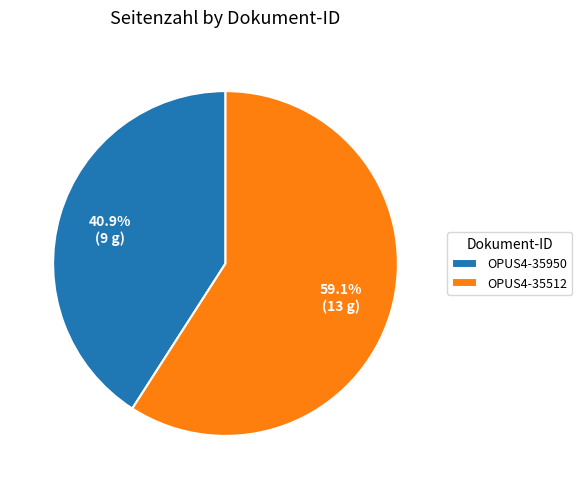

Which slice is the largest?

OPUS4-35512